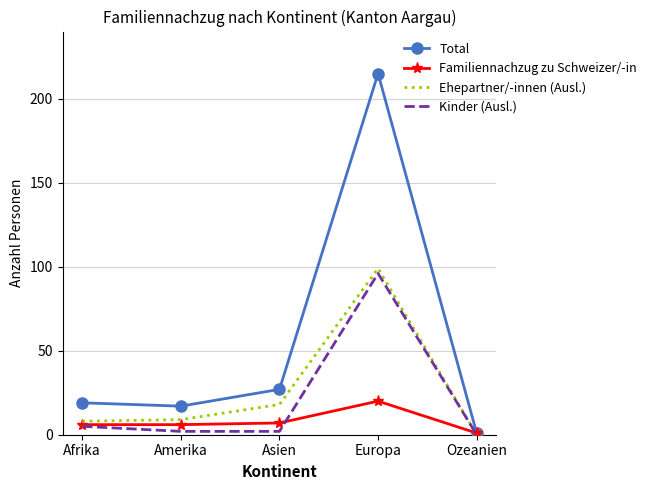

At which category is the sum across all series the highest?

Europa